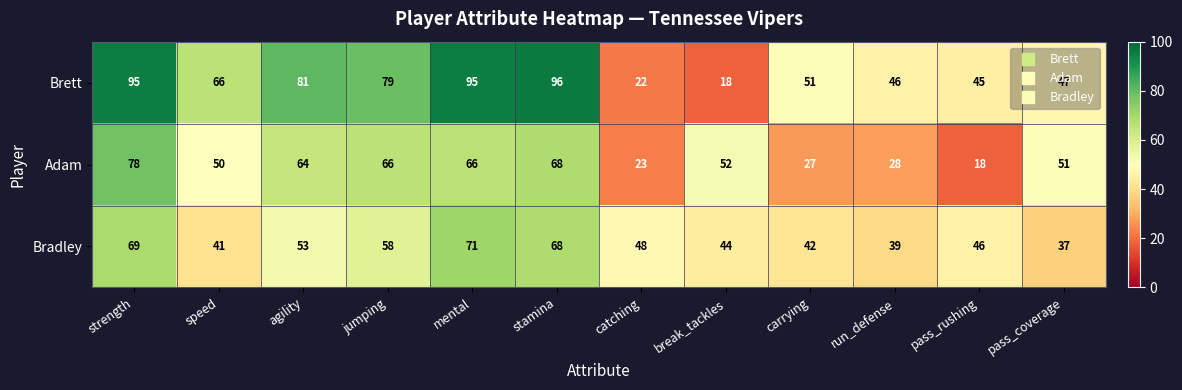

What is the spread (max minus min) of values at catching?

26